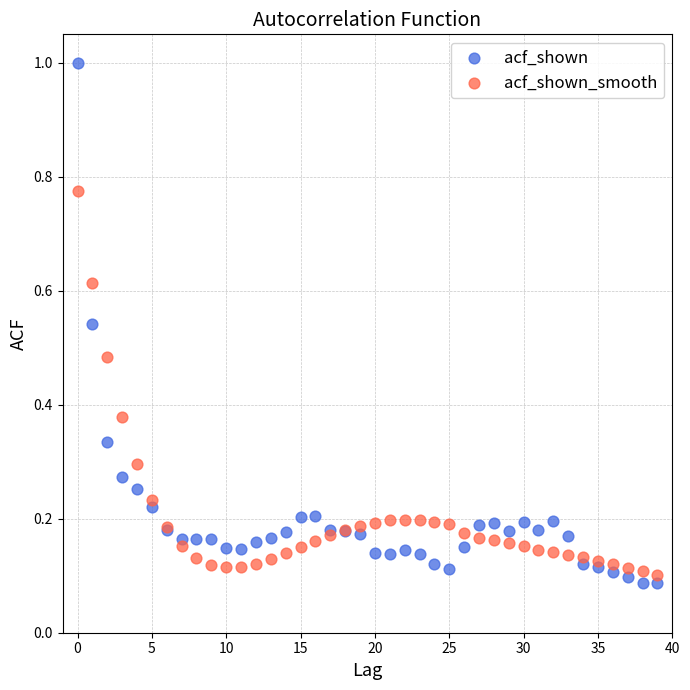

Which series contains the highest Y value?

acf_shown